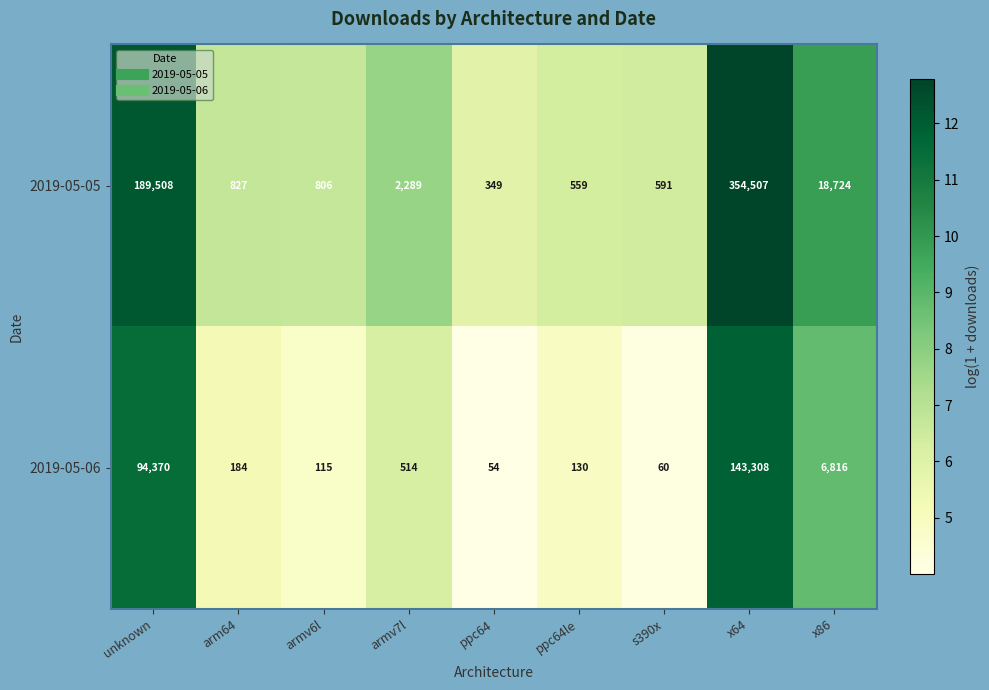

What is the difference between the 2019-05-06 values at s390x and arm64?

124